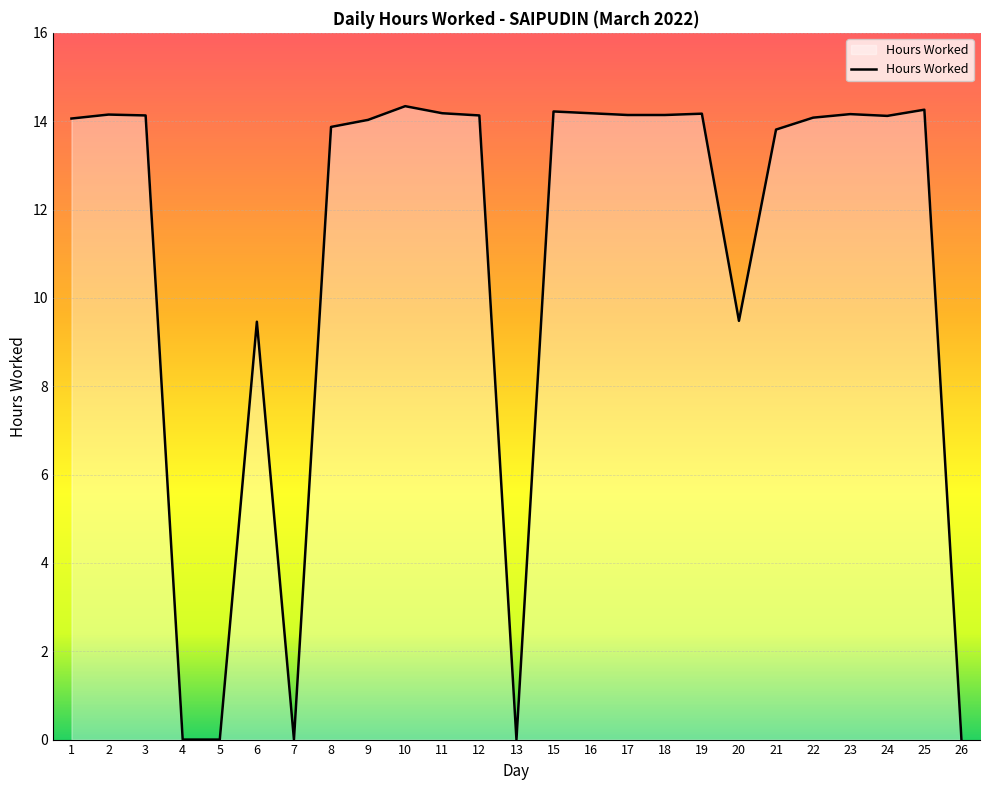

What is the difference between the values at 15 and 5?

14.2